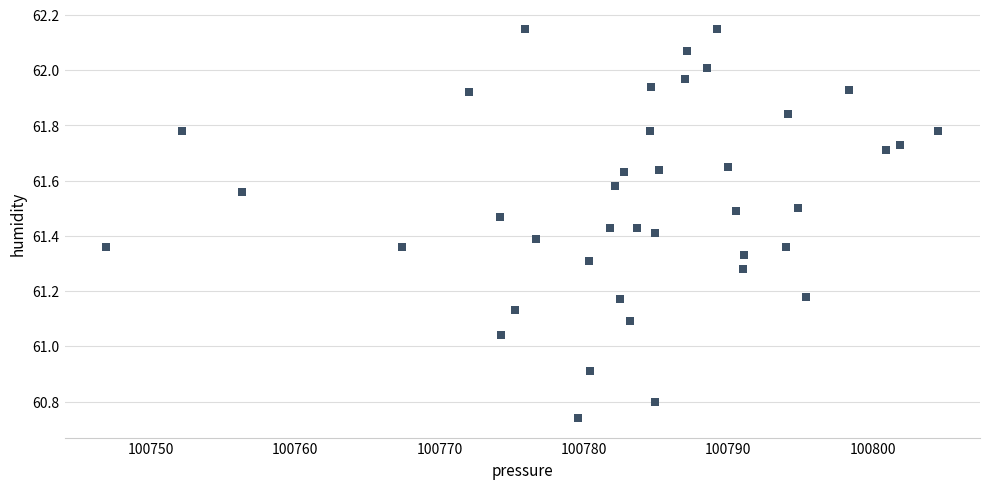

What is the range of Y values (max minus min)?

1.4